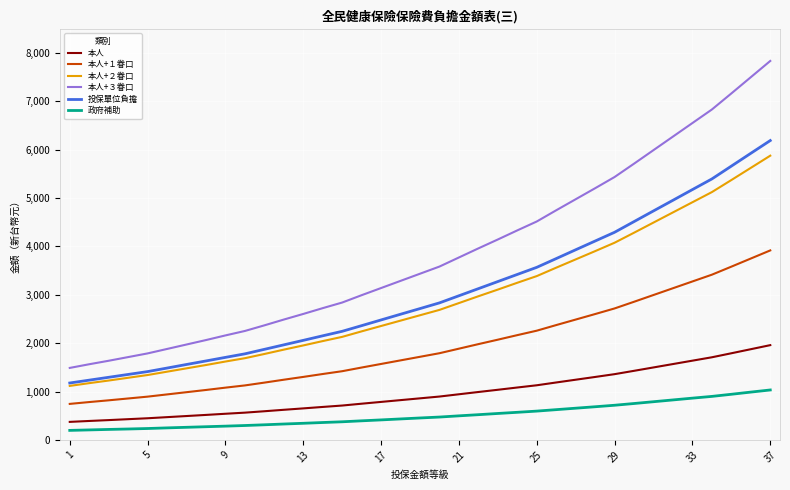

Which series has the largest range (max minus min)?

本人+３眷口